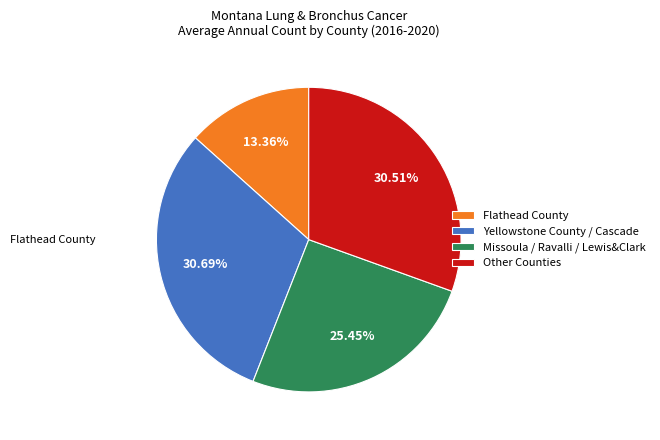

Which has a higher value, Flathead County or Other Counties?

Other Counties